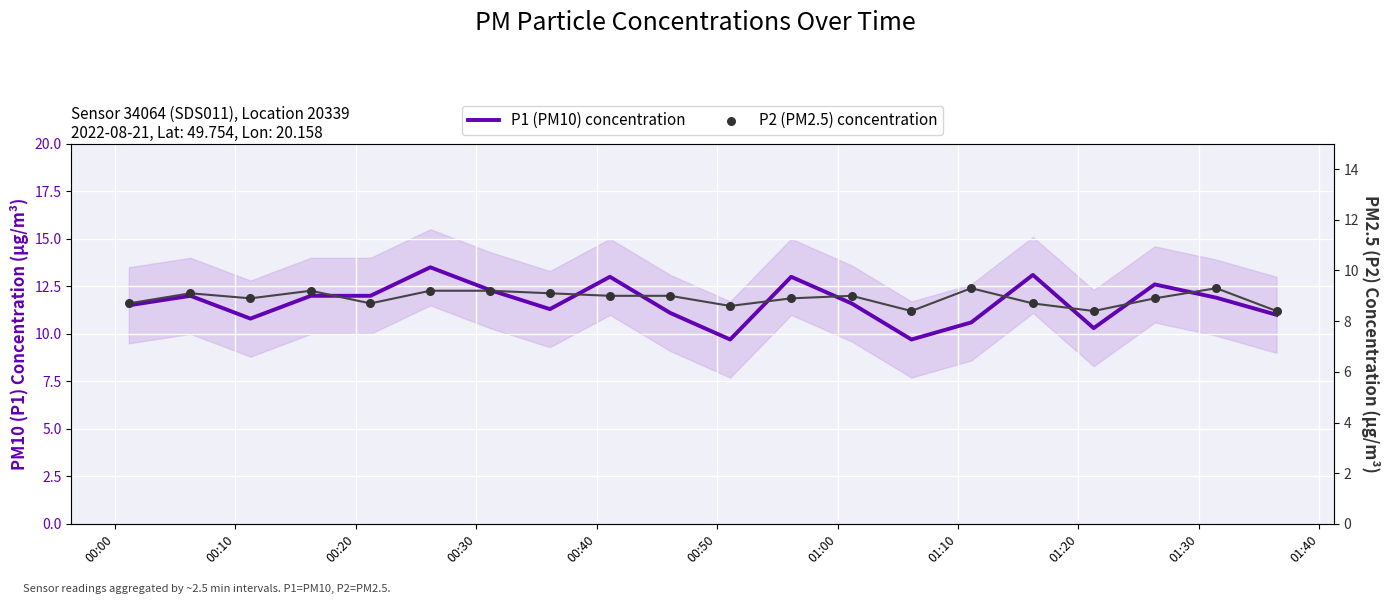

What are all the series names shown in the legend?

P1 (PM10) concentration, P2 (PM2.5) concentration